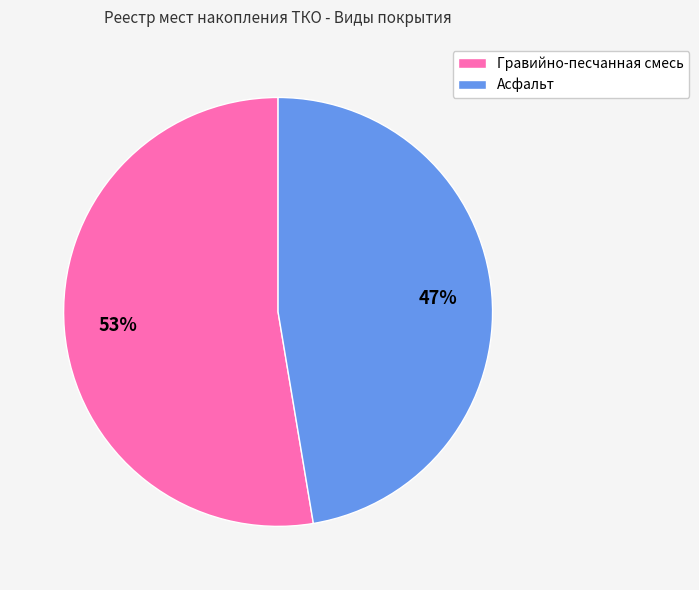

Approximately how many times larger is the value at Гравийно-песчанная смесь compared to Асфальт?

1.1